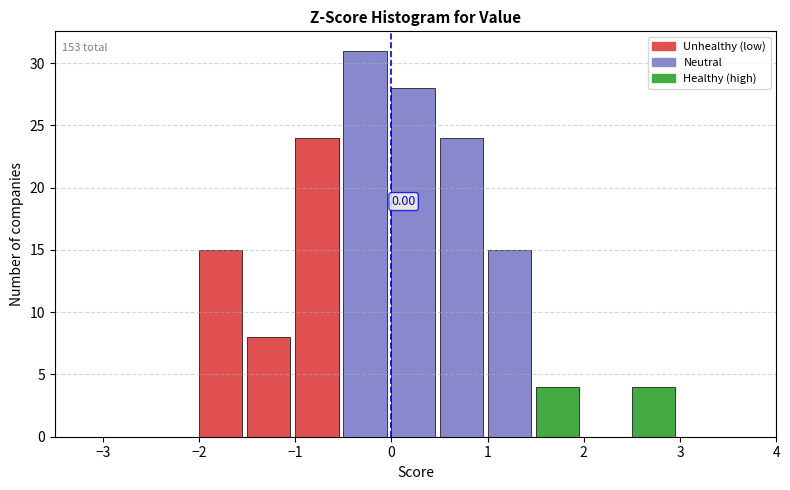

Over which range of the x-axis is the bar tallest?

-0.5 to 0.0